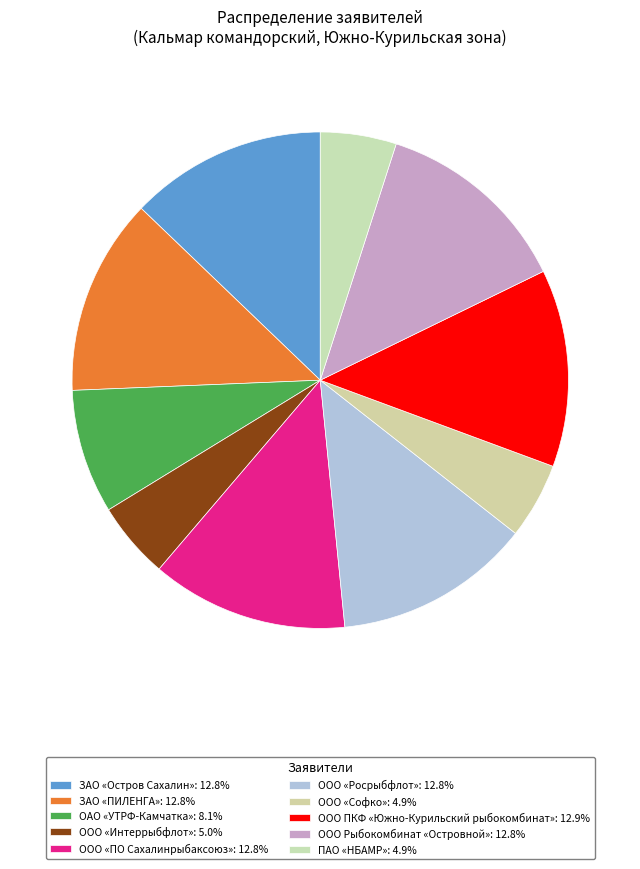

Rank the categories by value from highest to lowest.

ООО ПКФ «Южно-Курильский рыбокомбинат», ООО Рыбокомбинат «Островной», ООО «Росрыбфлот», ООО «ПО Сахалинрыбаксоюз», ЗАО «Остров Сахалин», ЗАО «ПИЛЕНГА», ОАО «УТРФ-Камчатка», ООО «Интеррыбфлот», ООО «Софко», ПАО «НБАМР»